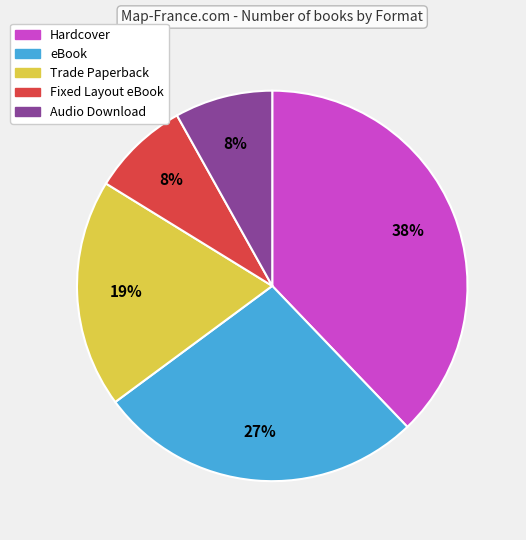

Count the number of slices in the pie.

5